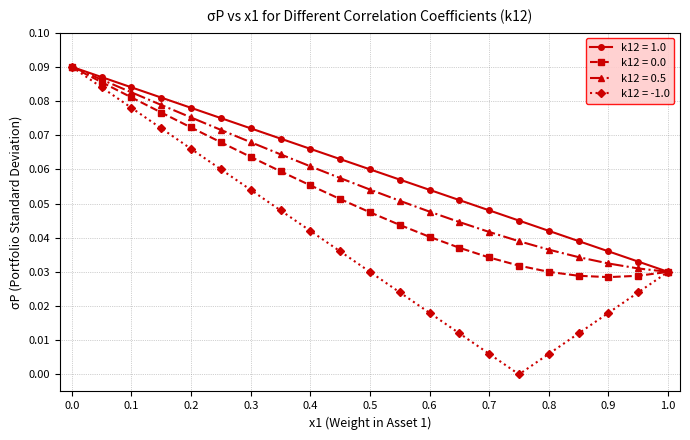

How many interior local valleys does the k12 = -1.0 series have?

1